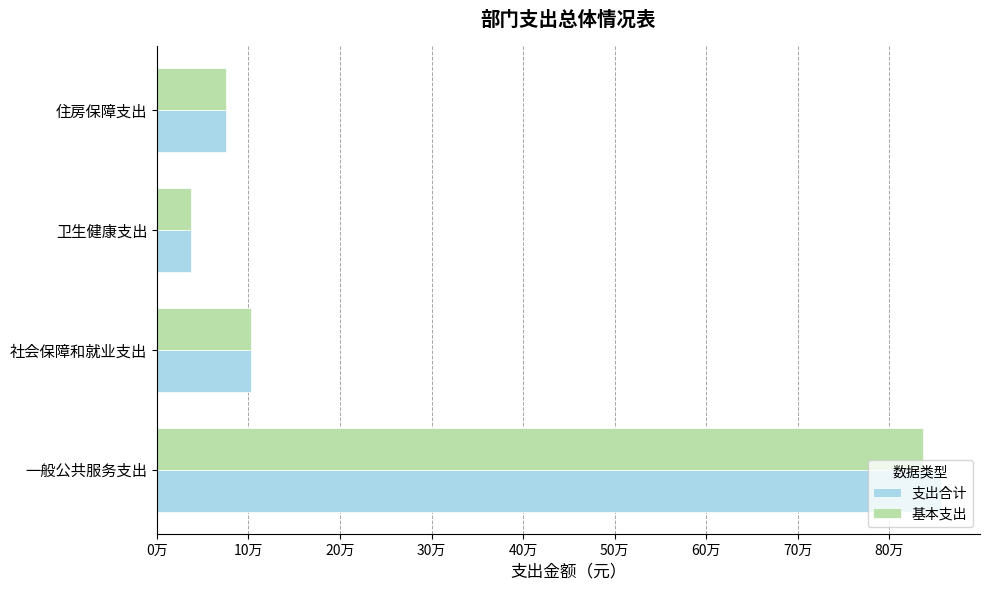

At how many categories does at least one series exceed 474752?

1